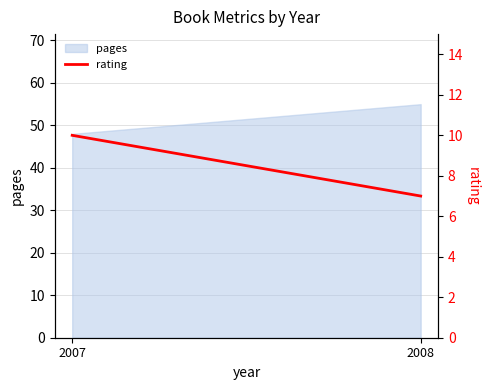

The chart shows a value of 2 at 2007. True or false?

False